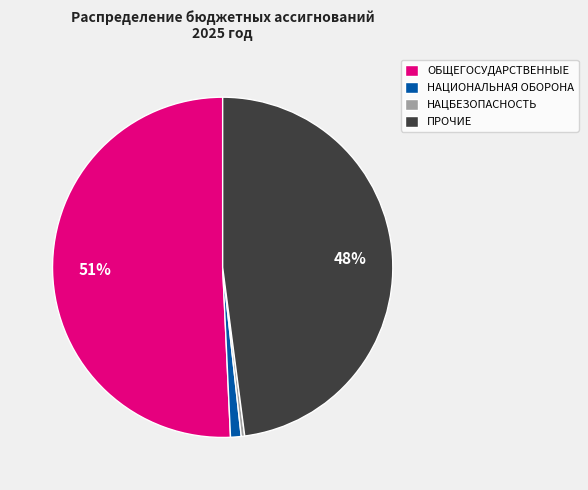

To the nearest percent, what is the average slice percentage?

25%